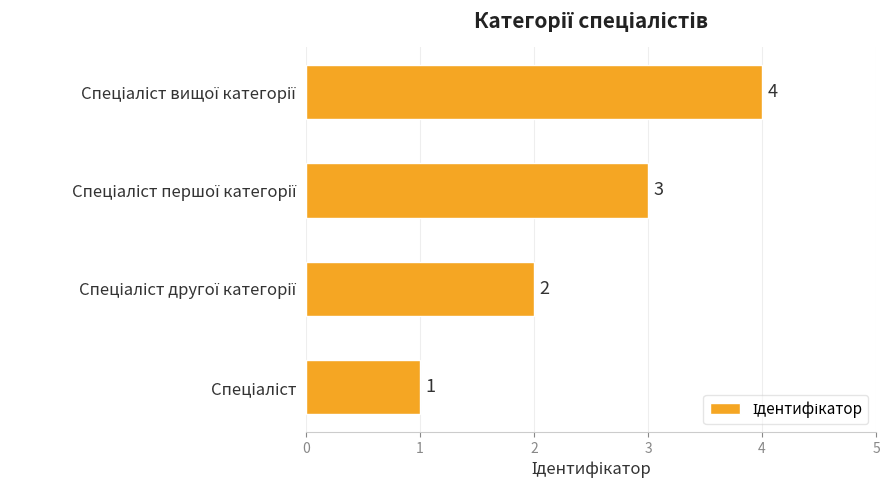

What is the minimum value shown in the chart?

1